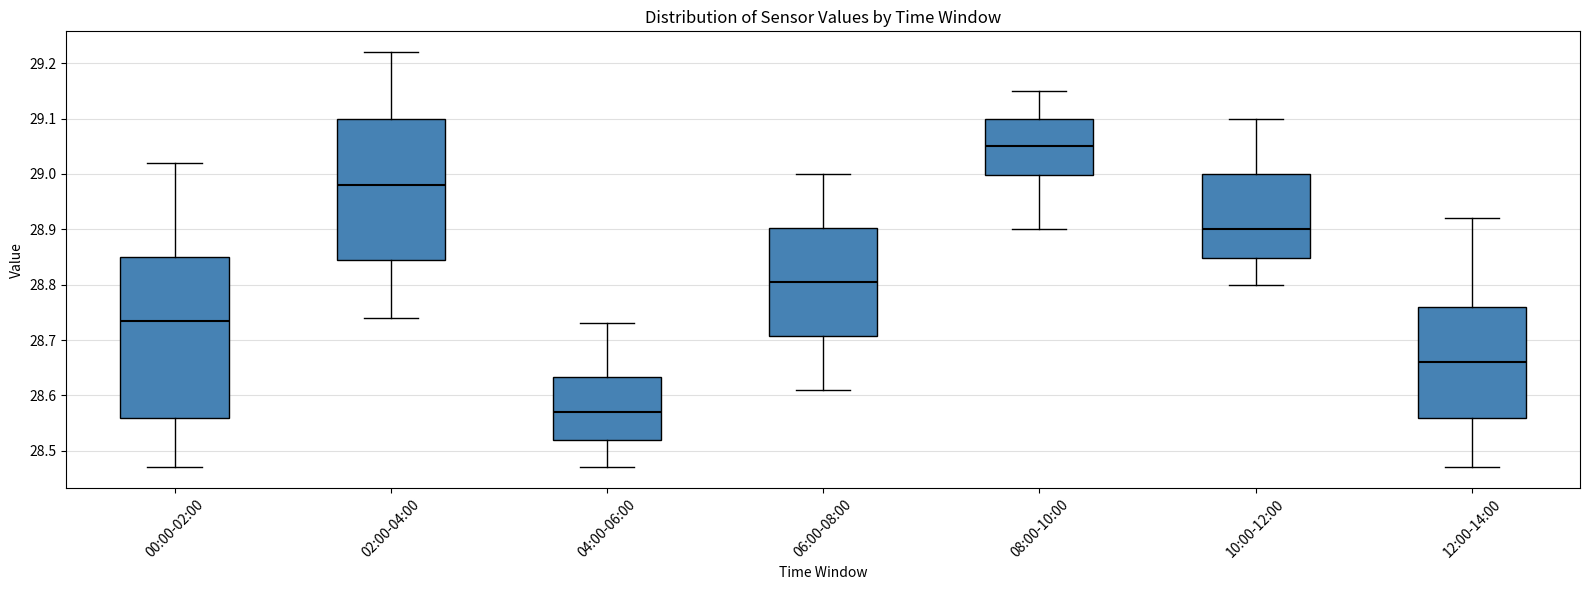

Reading left to right, read every box against the y-axis: the position of its median line, the range the box covers, and the ends of its whiskers. The values are not printed on the chart, so give them approximately, as read against the axis.

00:00-02:00: median 28.74, box 28.56 to 28.85, whiskers 28.47 to 29.02
02:00-04:00: median 28.98, box 28.85 to 29.10, whiskers 28.74 to 29.22
04:00-06:00: median 28.57, box 28.52 to 28.63, whiskers 28.47 to 28.73
06:00-08:00: median 28.81, box 28.71 to 28.90, whiskers 28.61 to 29.00
08:00-10:00: median 29.05, box 29.00 to 29.10, whiskers 28.90 to 29.15
10:00-12:00: median 28.90, box 28.85 to 29.00, whiskers 28.80 to 29.10
12:00-14:00: median 28.66, box 28.56 to 28.76, whiskers 28.47 to 28.92